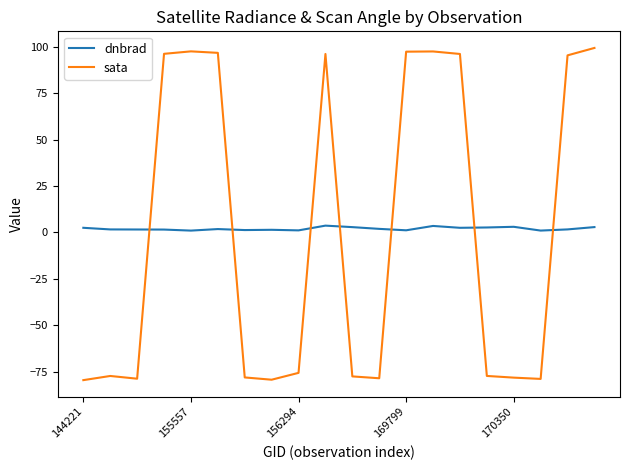

Which series ends up on top after the final intersection of sata and dnbrad?

sata